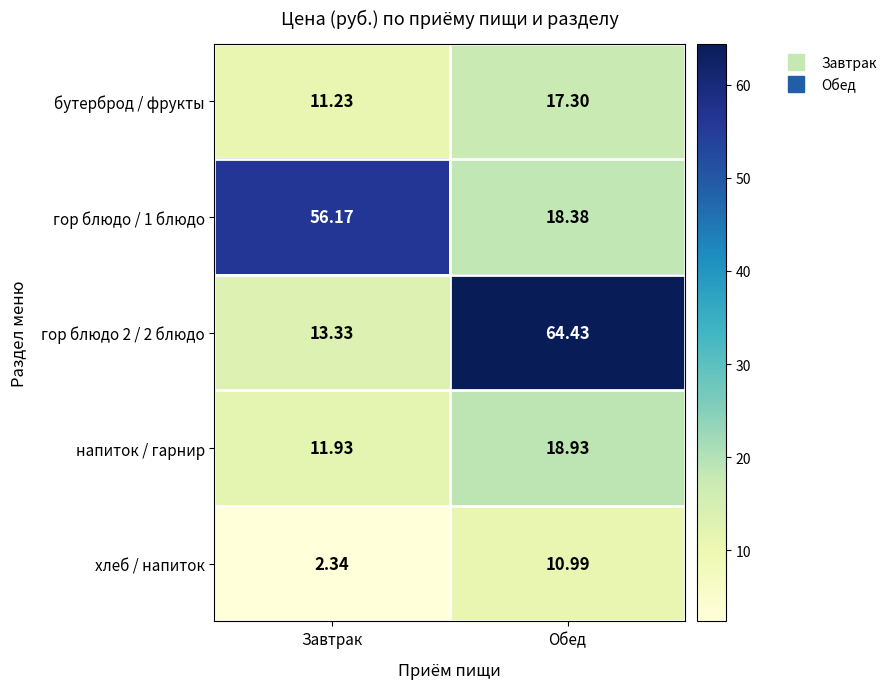

At how many categories does at least one series exceed 14?

2